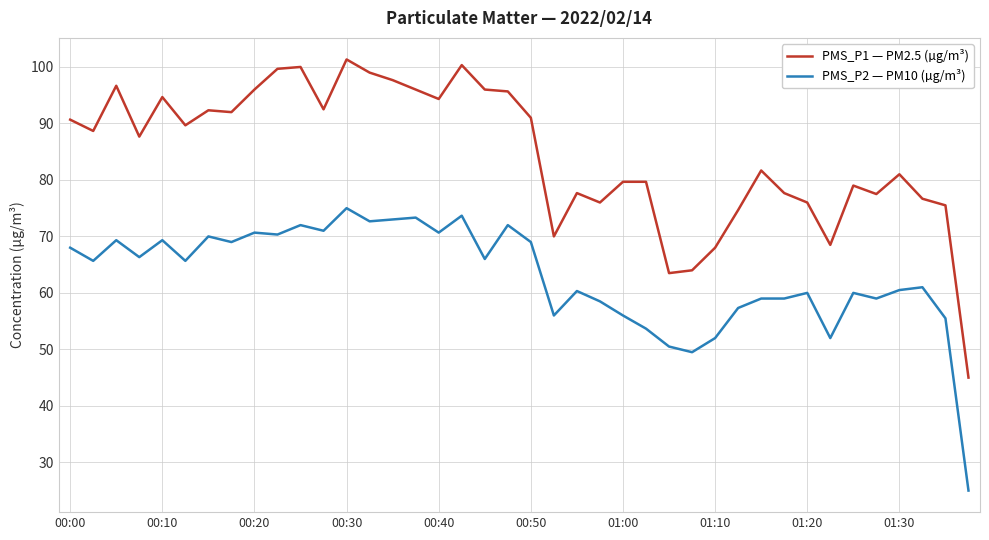

Which series has the widest spread of values?

PMS_P1 — PM2.5 (µg/m³)